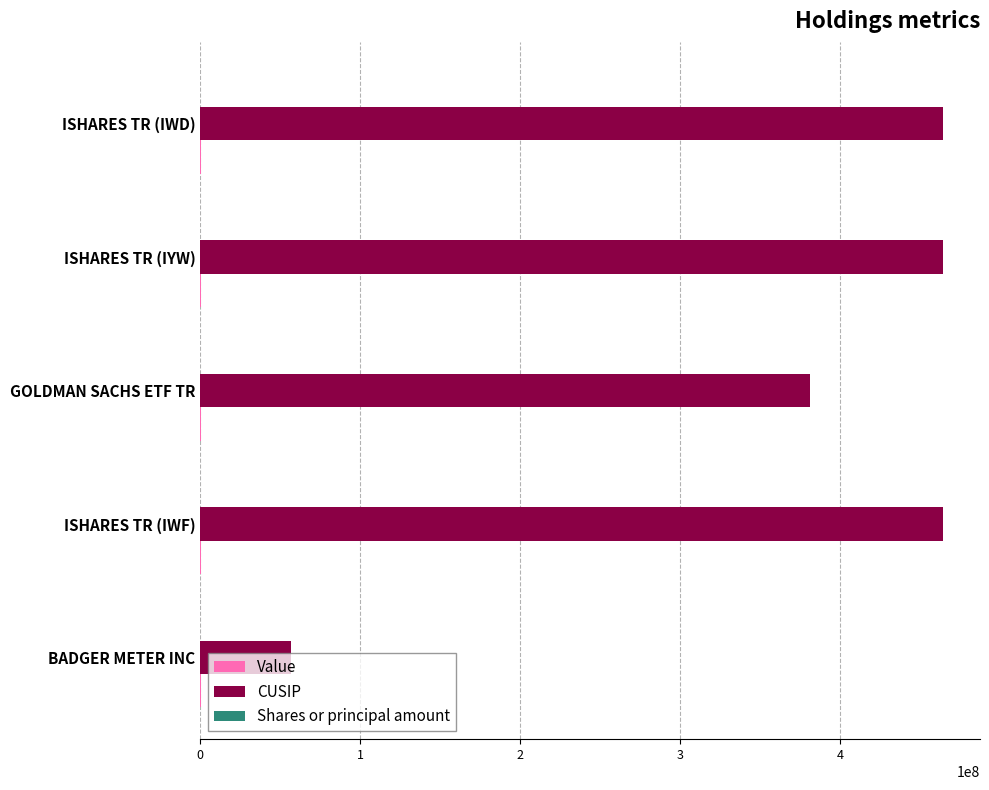

How many series are shown in this chart?

3